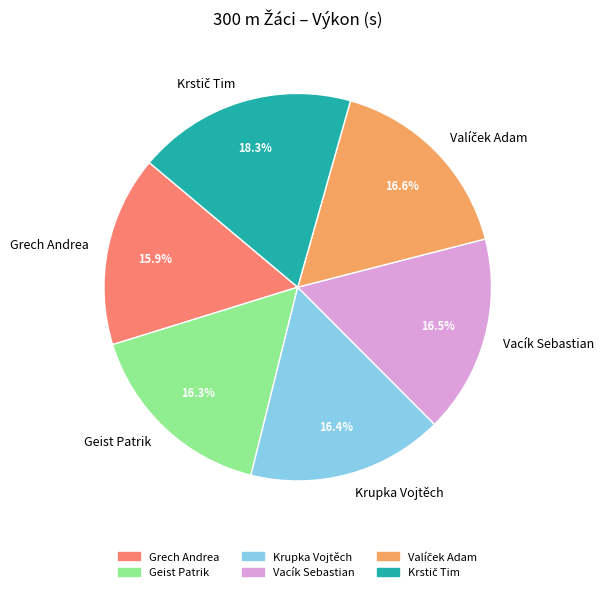

Combined, what portion of the pie is Grech Andrea and Krupka Vojtěch?

32.3%